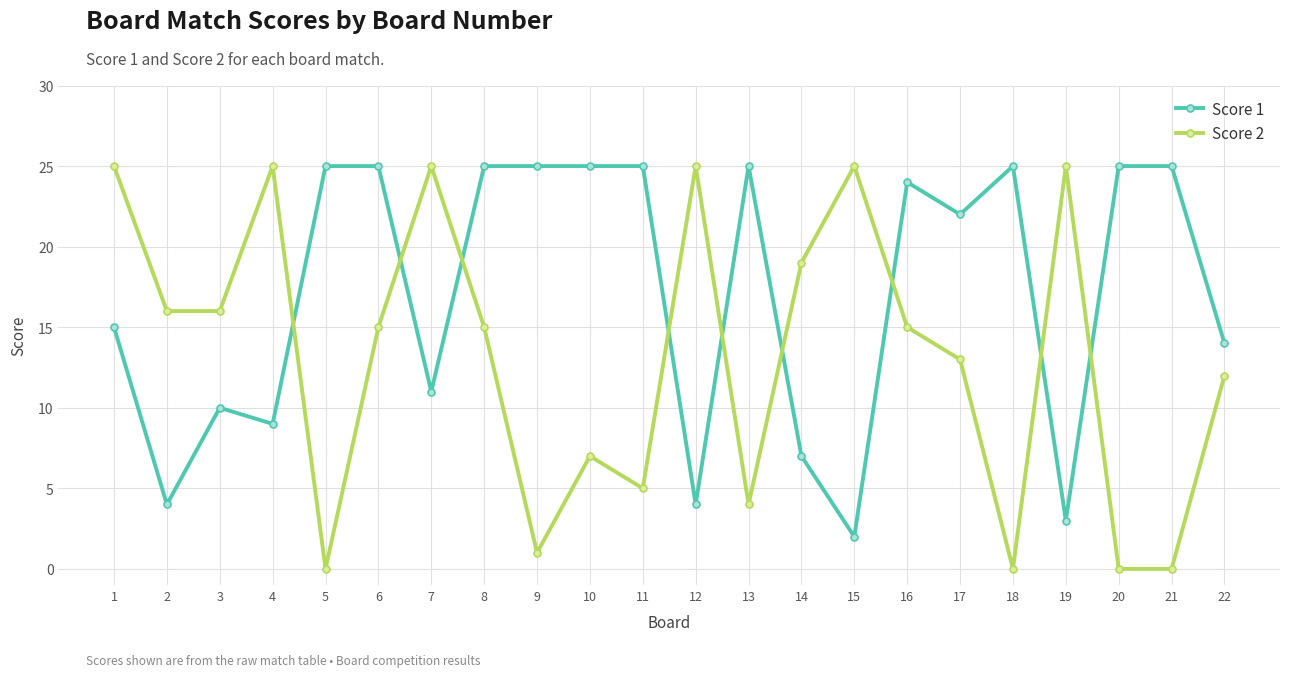

At 16, list the series in order from largest to smallest.

Score 1, Score 2